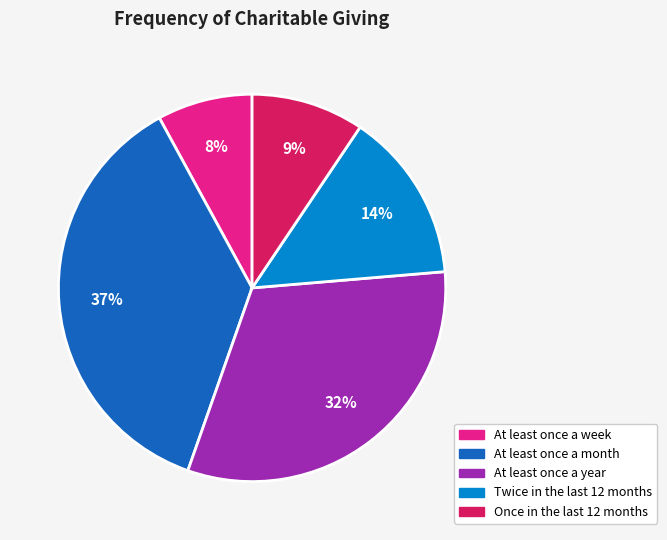

To the nearest percent, what portion does At least once a year represent?

32%